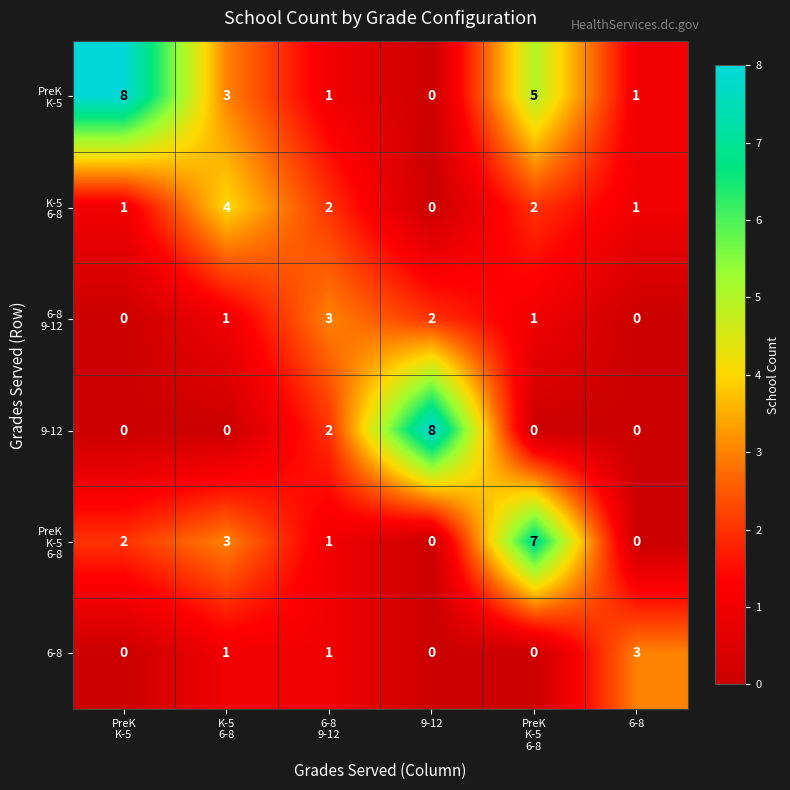

What is the difference between the maximum and minimum values in the 6-8 series?

3